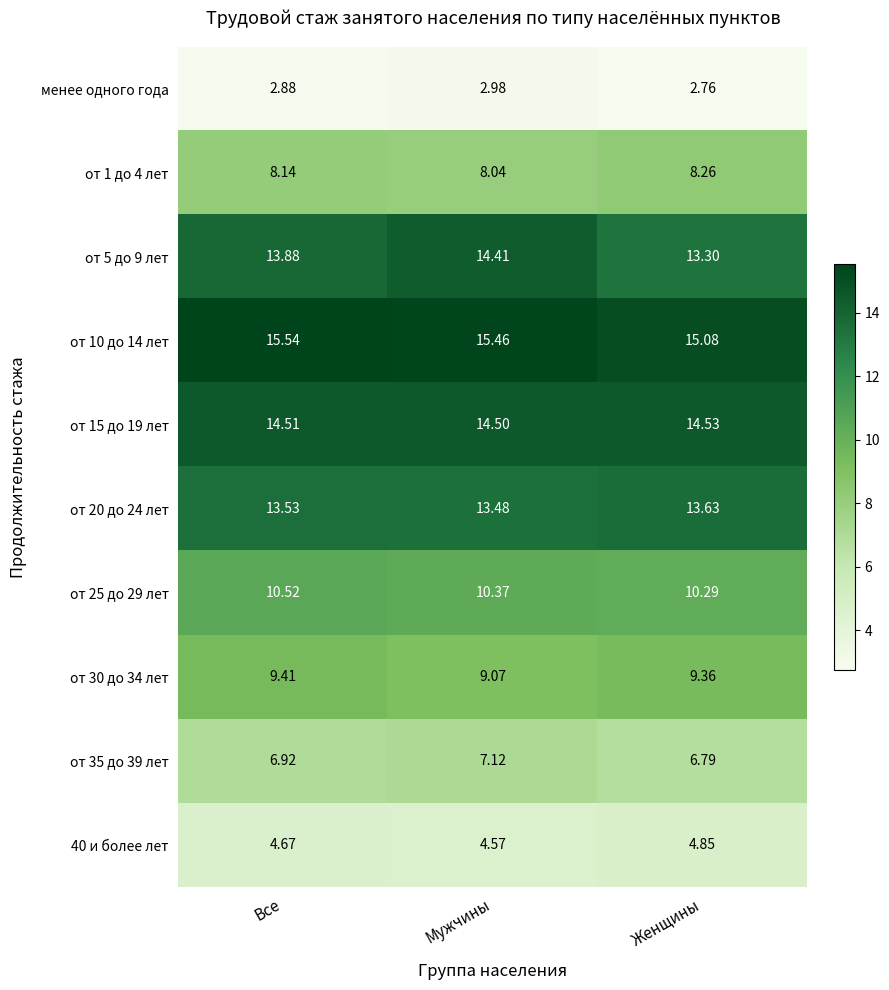

At which label is от 30 до 34 лет closest to 9?

Мужчины